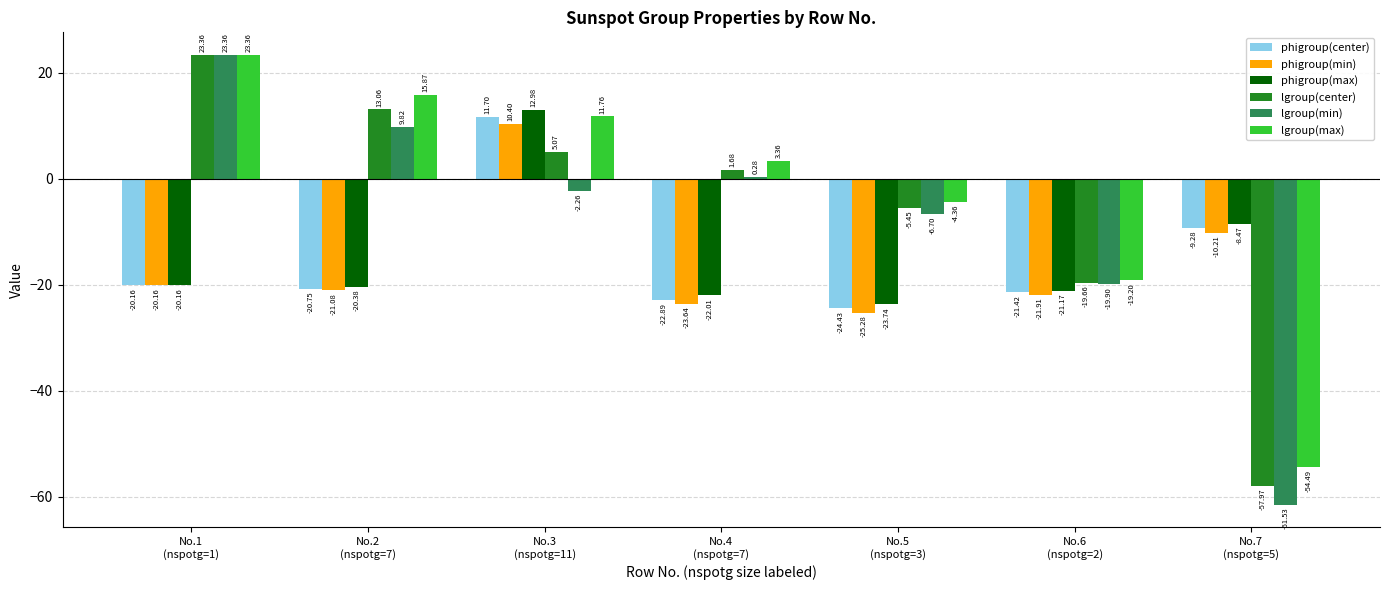

What is the maximum value shown in the chart?

23.4